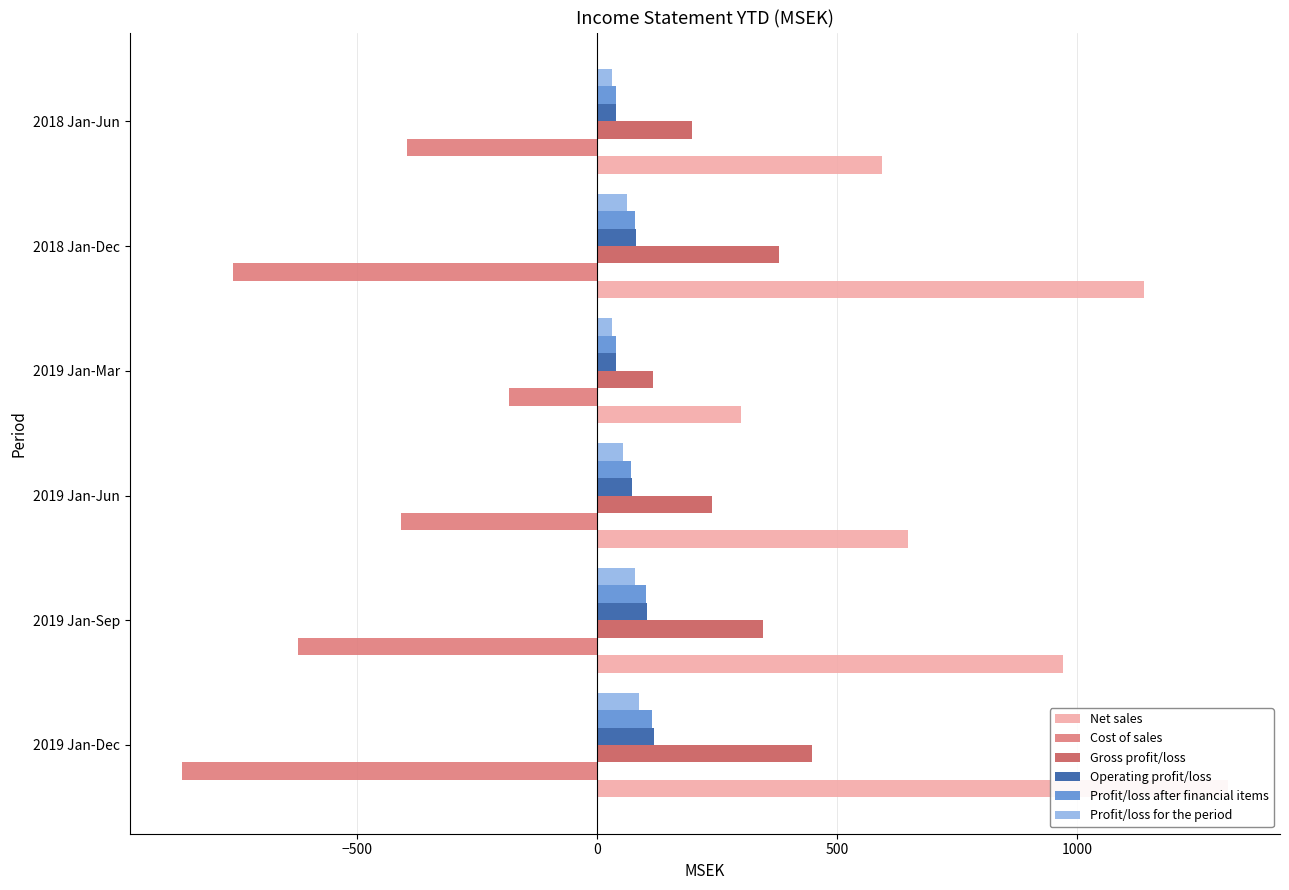

Between 2019 Jan-Sep and 2018 Jan-Dec, which is larger?

2018 Jan-Dec